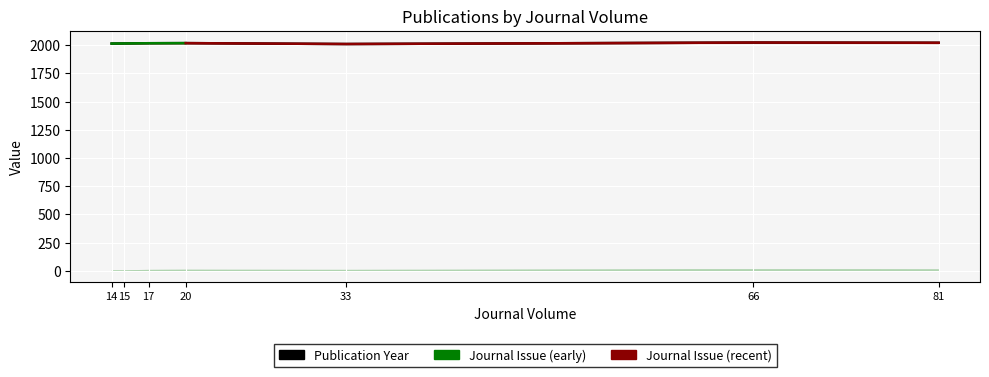

Reading left to right, extract all data points from this chart.

14=2014	15=2015	17=2017	20=2018	33=2010	66=2023	81=2021